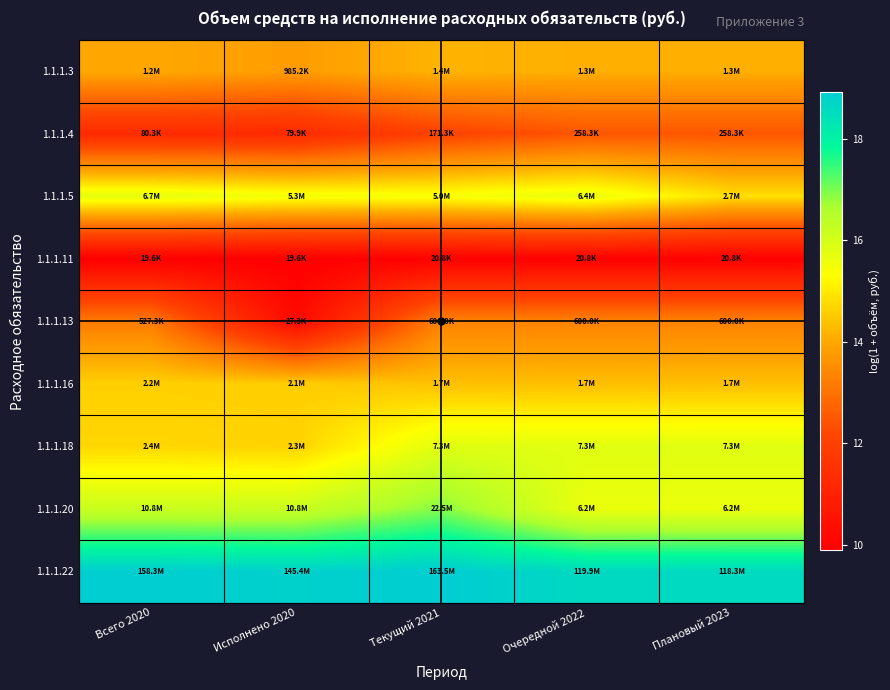

Reading left to right, list all the values displayed in this chart.

1.1.1.3: Всего 2020=14.0	Исполнено 2020=13.8	Текущий 2021=14.2	Очередной 2022=14.1	Плановый 2023=14.1
1.1.1.4: Всего 2020=11.3	Исполнено 2020=11.3	Текущий 2021=12.1	Очередной 2022=12.5	Плановый 2023=12.5
1.1.1.5: Всего 2020=15.7	Исполнено 2020=15.5	Текущий 2021=15.4	Очередной 2022=15.7	Плановый 2023=14.8
1.1.1.11: Всего 2020=9.9	Исполнено 2020=9.9	Текущий 2021=9.9	Очередной 2022=9.9	Плановый 2023=9.9
1.1.1.13: Всего 2020=13.2	Исполнено 2020=10.2	Текущий 2021=13.3	Очередной 2022=13.3	Плановый 2023=13.3
1.1.1.16: Всего 2020=14.6	Исполнено 2020=14.6	Текущий 2021=14.4	Очередной 2022=14.3	Плановый 2023=14.4
1.1.1.18: Всего 2020=14.7	Исполнено 2020=14.6	Текущий 2021=15.8	Очередной 2022=15.8	Плановый 2023=15.8
1.1.1.20: Всего 2020=16.2	Исполнено 2020=16.2	Текущий 2021=16.9	Очередной 2022=15.6	Плановый 2023=15.6
1.1.1.22: Всего 2020=18.9	Исполнено 2020=18.8	Текущий 2021=18.9	Очередной 2022=18.6	Плановый 2023=18.6